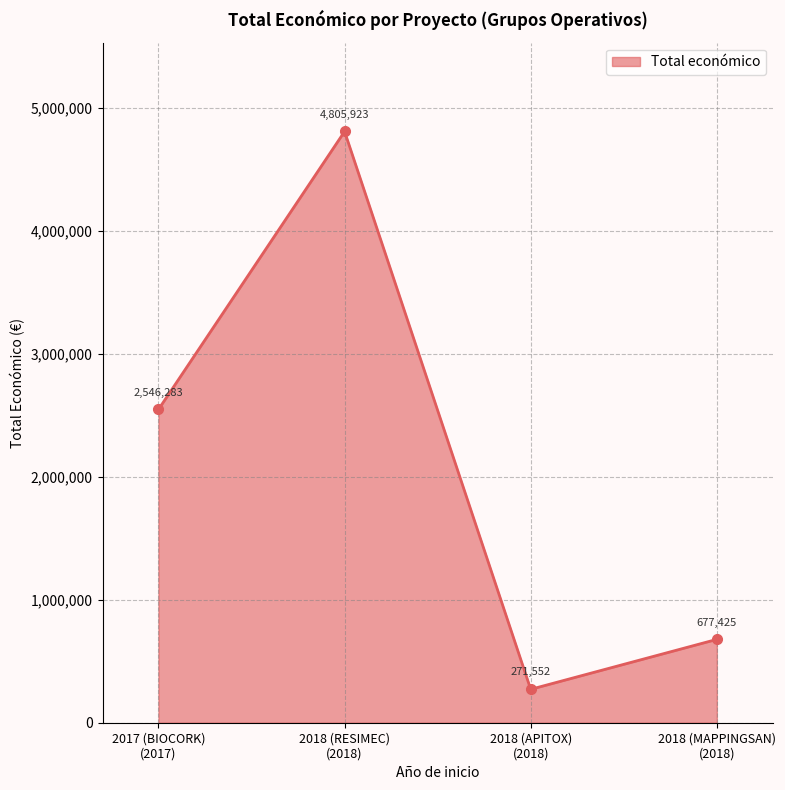

At which category does the chart reach its minimum across all series?

2018 (APITOX)
(2018)